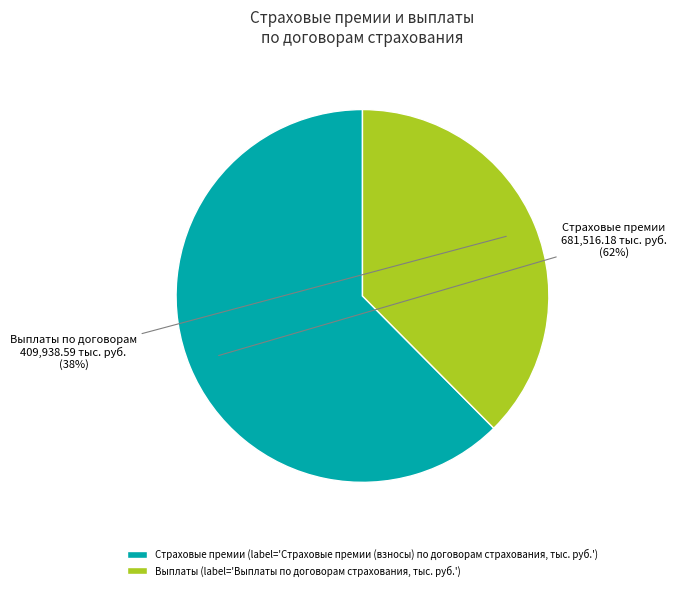

Which has a higher value, Страховые премии (label='Страховые премии (взносы) по договорам страхования, тыс. руб.') or Выплаты (label='Выплаты по договорам страхования, тыс. руб.')?

Страховые премии (label='Страховые премии (взносы) по договорам страхования, тыс. руб.')